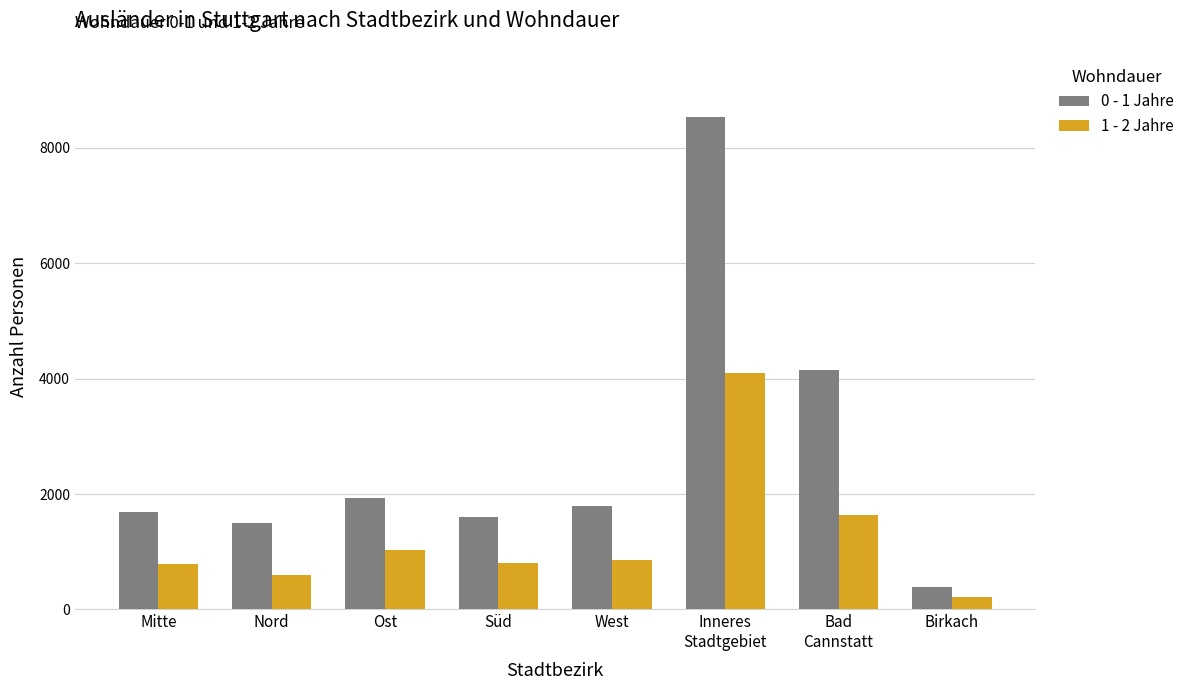

Is the value of 0 - 1 Jahre at Inneres
Stadtgebiet greater than the value of 1 - 2 Jahre at Bad
Cannstatt?

Yes